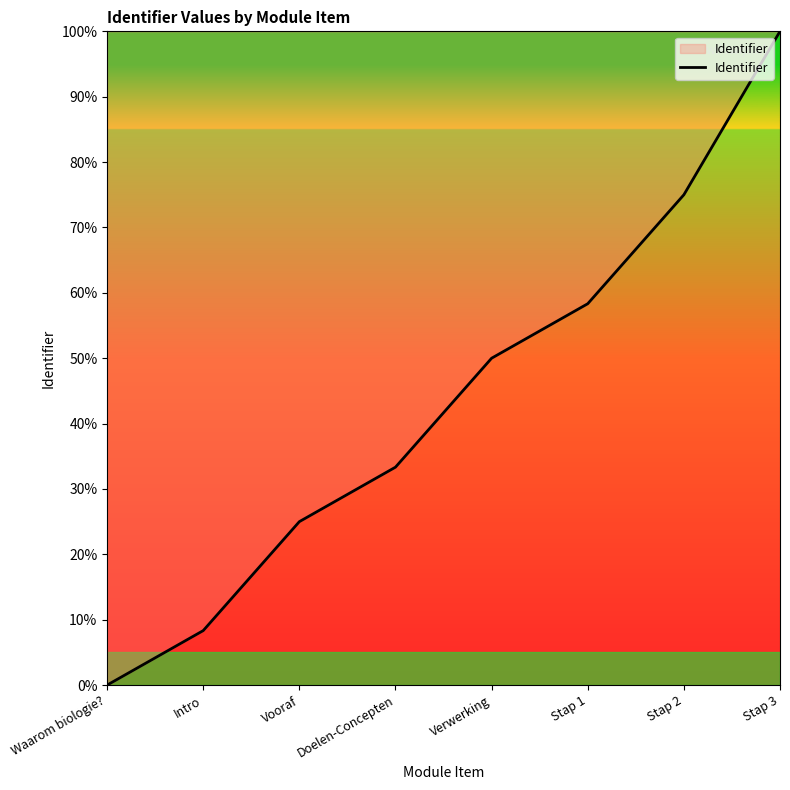

Count the number of data series in this chart.

1